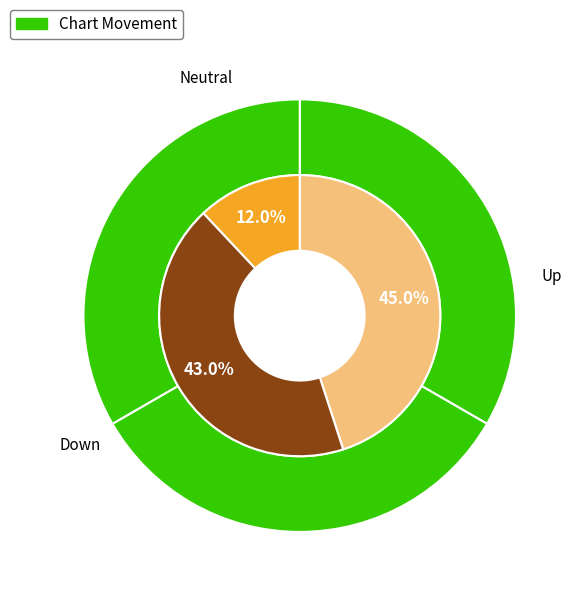

To the nearest percent, what is the difference between the - and down slice percentages?

31%